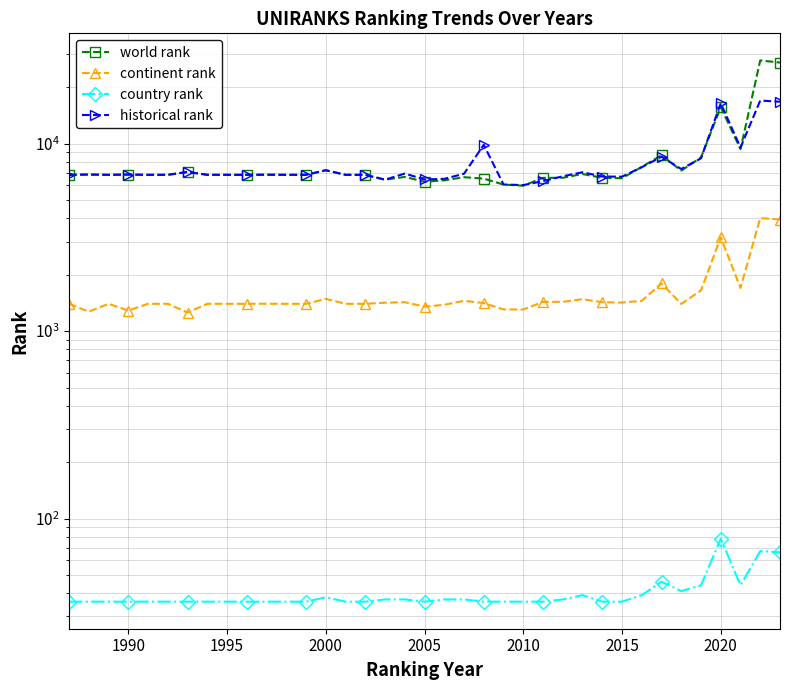

What is the greatest value displayed?

27850.0